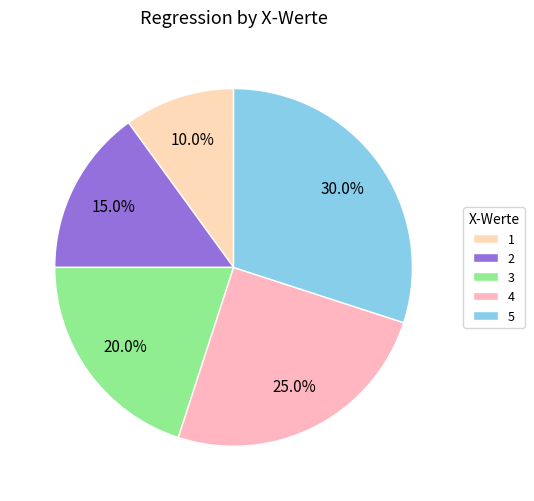

Count the number of slices in the pie.

5